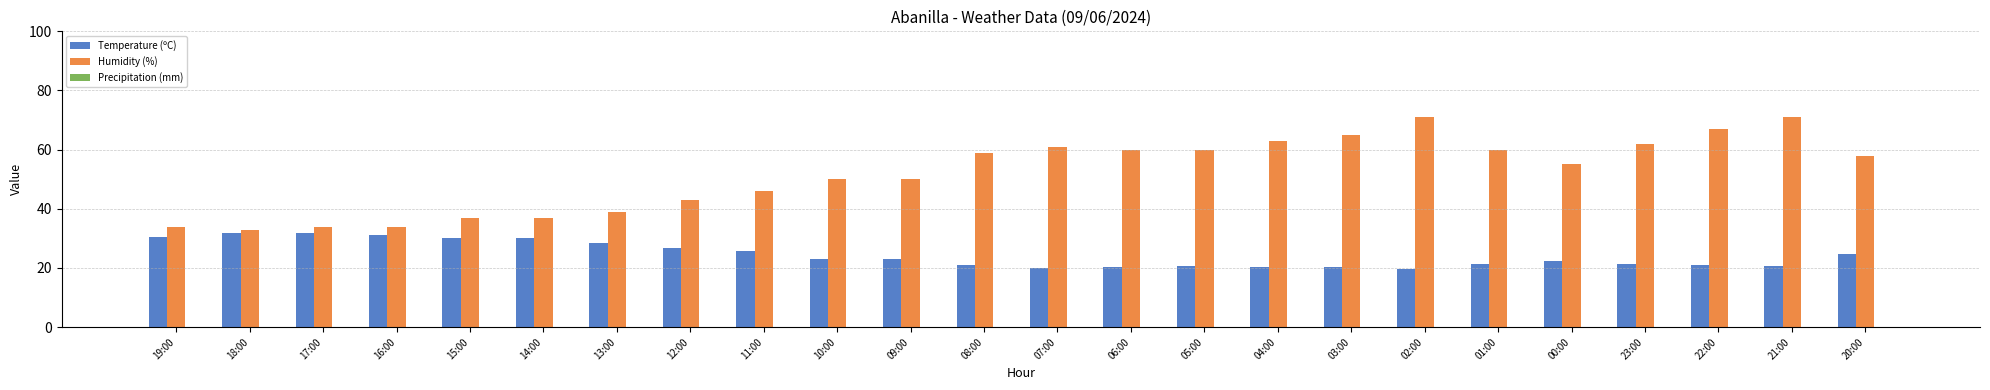

How many series are shown in this chart?

2